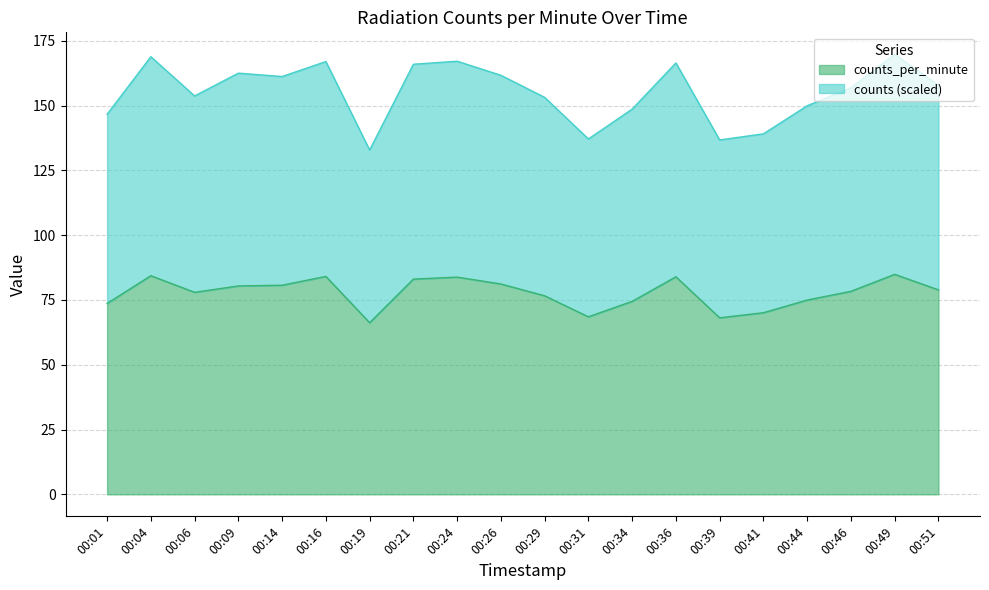

How many lines are shown in the chart?

2